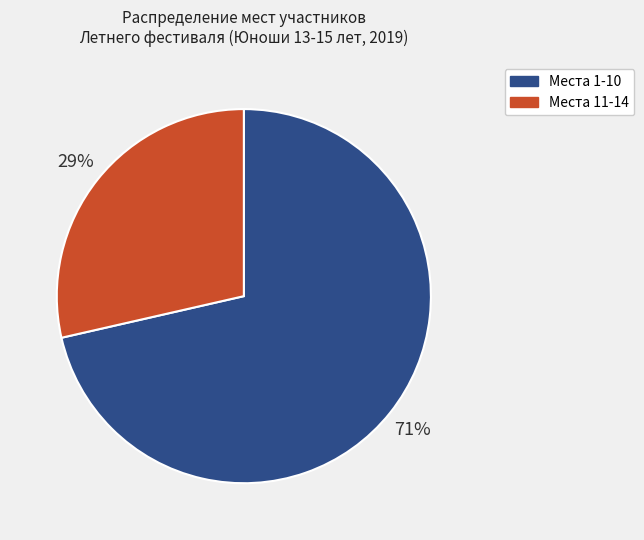

Which category has the biggest portion of the pie?

Места 1-10